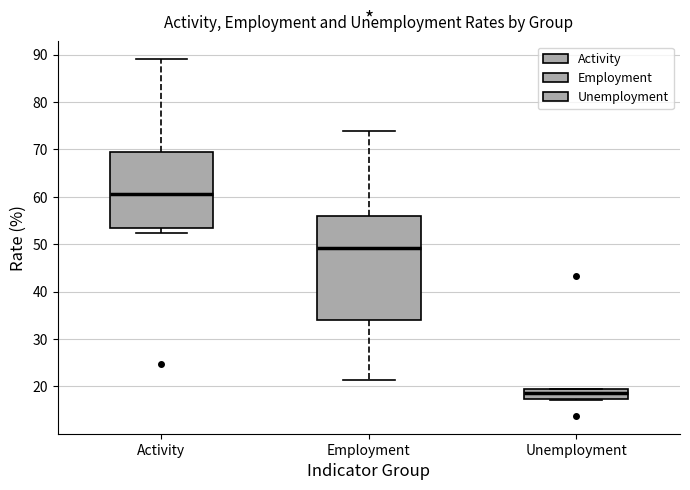

Which box's median line is the lowest?

Unemployment